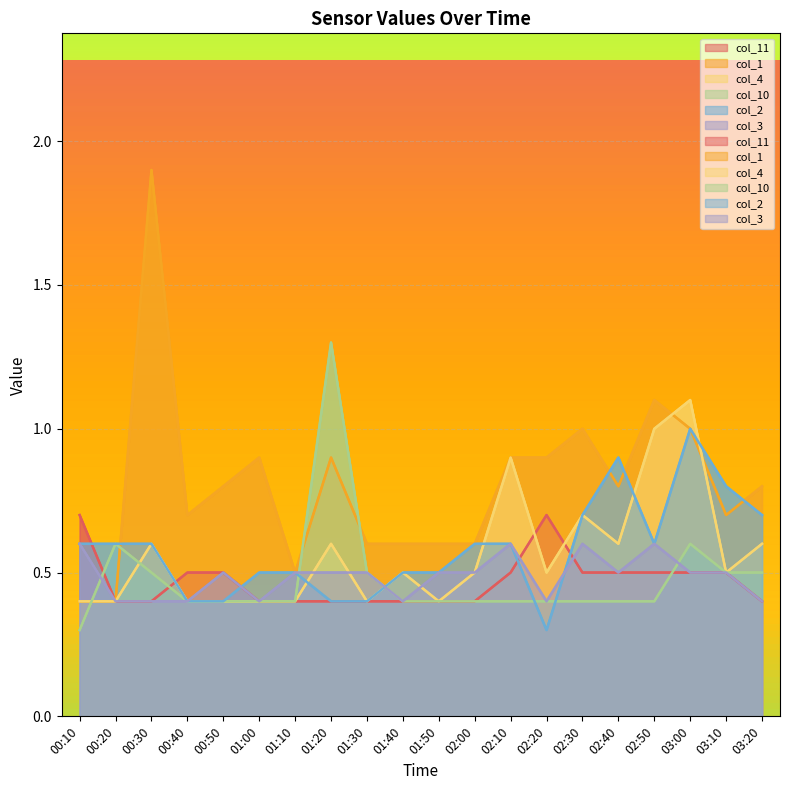

How many col_4 values are between 0 and 1?

19